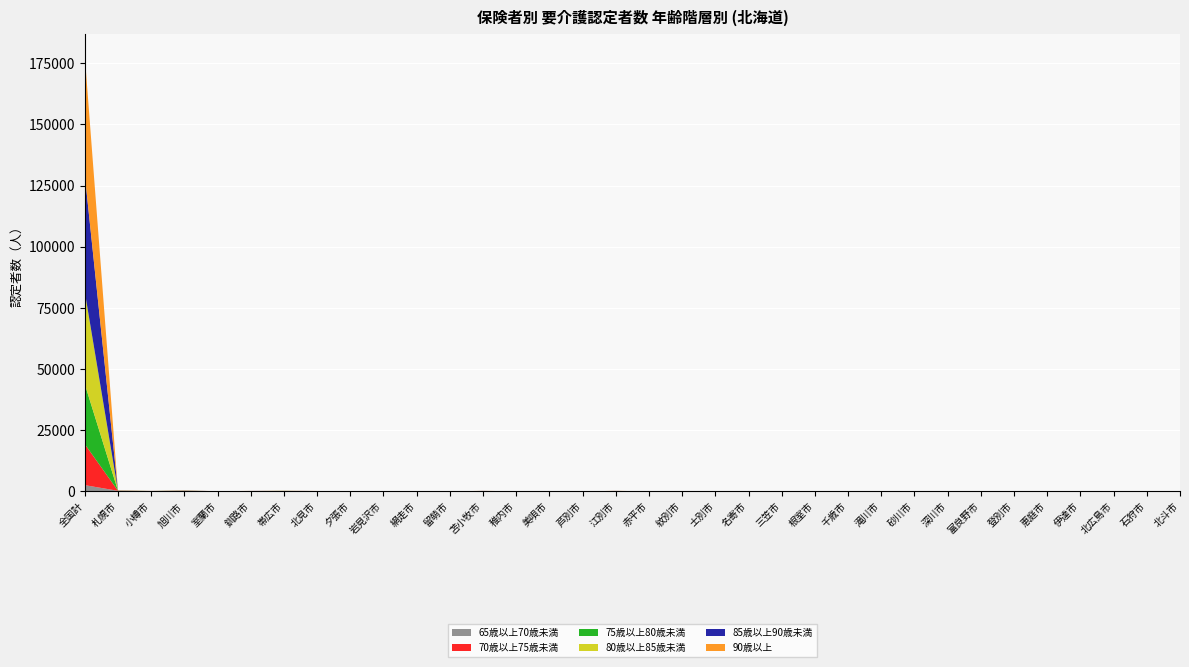

Reading left to right, list all the values displayed in this chart.

65歳以上70歳未満: 全国計=2567	札幌市=255	小樽市=117	旭川市=240	室蘭市=37	釧路市=115	帯広市=154	北見市=95	夕張市=4	岩見沢市=76	網走市=38	留萌市=7	苫小牧市=130	稚内市=28	美唄市=7	芦別市=6	江別市=131	赤平市=7	紋別市=16	士別市=4	名寄市=18	三笠市=5	根室市=36	千歳市=65	滝川市=29	砂川市=23	深川市=13	富良野市=14	登別市=25	恵庭市=54	伊達市=20	北広島市=77	石狩市=55	北斗市=29
70歳以上75歳未満: 全国計=16778	札幌市=31	小樽市=13	旭川市=28	室蘭市=5	釧路市=15	帯広市=21	北見市=11	夕張市=0	岩見沢市=7	網走市=6	留萌市=1	苫小牧市=11	稚内市=2	美唄市=1	芦別市=0	江別市=10	赤平市=0	紋別市=3	士別市=1	名寄市=1	三笠市=0	根室市=4	千歳市=10	滝川市=3	砂川市=1	深川市=3	富良野市=0	登別市=0	恵庭市=11	伊達市=2	北広島市=7	石狩市=6	北斗市=8
75歳以上80歳未満: 全国計=24541	札幌市=33	小樽市=19	旭川市=30	室蘭市=7	釧路市=17	帯広市=21	北見市=14	夕張市=1	岩見沢市=12	網走市=8	留萌市=0	苫小牧市=16	稚内市=4	美唄市=1	芦別市=2	江別市=16	赤平市=2	紋別市=3	士別市=1	名寄市=3	三笠市=0	根室市=11	千歳市=12	滝川市=6	砂川市=2	深川市=4	富良野市=1	登別市=5	恵庭市=6	伊達市=1	北広島市=12	石狩市=8	北斗市=1
80歳以上85歳未満: 全国計=37711	札幌市=40	小樽市=21	旭川市=44	室蘭市=8	釧路市=16	帯広市=30	北見市=22	夕張市=0	岩見沢市=13	網走市=5	留萌市=1	苫小牧市=27	稚内市=5	美唄市=0	芦別市=3	江別市=28	赤平市=0	紋別市=4	士別市=0	名寄市=2	三笠市=1	根室市=4	千歳市=12	滝川市=4	砂川市=5	深川市=9	富良野市=4	登別市=3	恵庭市=12	伊達市=3	北広島市=12	石狩市=9	北斗市=8
85歳以上90歳未満: 全国計=47806	札幌市=61	小樽市=25	旭川市=60	室蘭市=9	釧路市=33	帯広市=23	北見市=24	夕張市=1	岩見沢市=16	網走市=7	留萌市=2	苫小牧市=30	稚内市=9	美唄市=2	芦別市=0	江別市=30	赤平市=2	紋別市=4	士別市=0	名寄市=5	三笠市=0	根室市=10	千歳市=14	滝川市=10	砂川市=9	深川市=8	富良野市=1	登別市=6	恵庭市=8	伊達市=5	北広島市=19	石狩市=13	北斗市=5
90歳以上: 全国計=48652	札幌市=72	小樽市=31	旭川市=65	室蘭市=8	釧路市=29	帯広市=47	北見市=21	夕張市=1	岩見沢市=24	網走市=10	留萌市=2	苫小牧市=35	稚内市=4	美唄市=3	芦別市=1	江別市=42	赤平市=3	紋別市=2	士別市=2	名寄市=7	三笠市=4	根室市=5	千歳市=12	滝川市=4	砂川市=6	深川市=14	富良野市=2	登別市=8	恵庭市=11	伊達市=7	北広島市=26	石狩市=14	北斗市=6